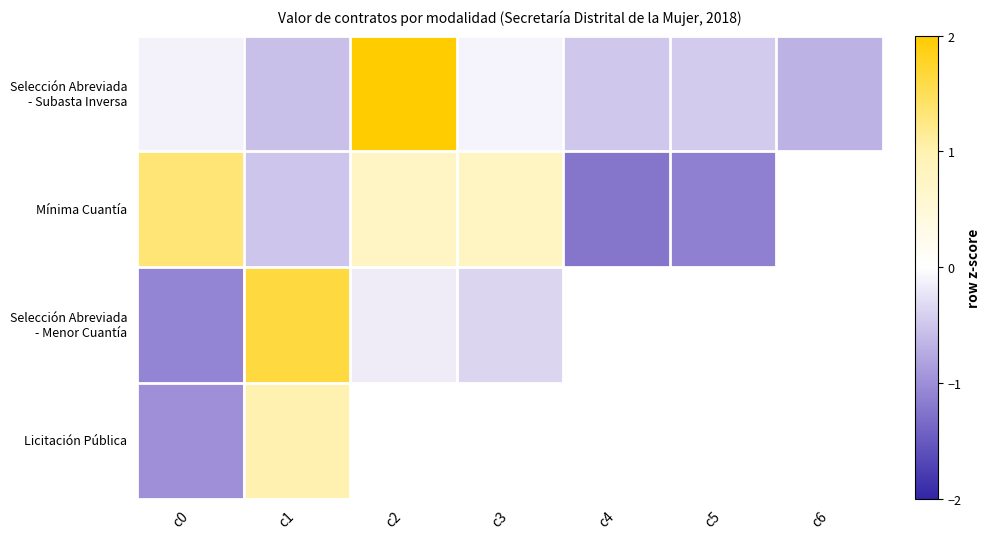

Is it true that Mínima Cuantía equals 0.3 at c2?

False